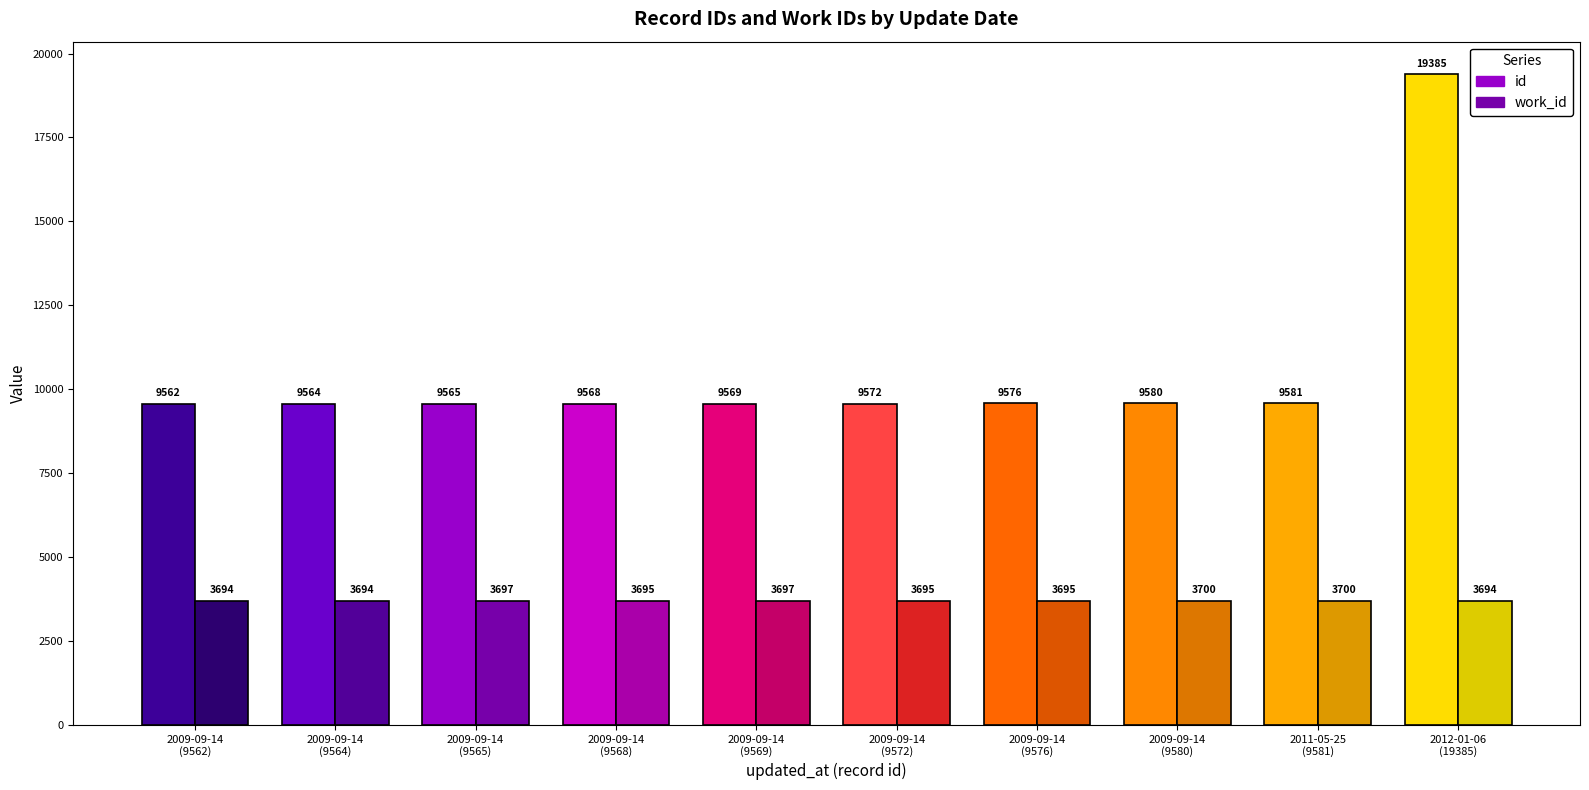

At which label does work_id first exceed 3695?

2009-09-14
(9565)